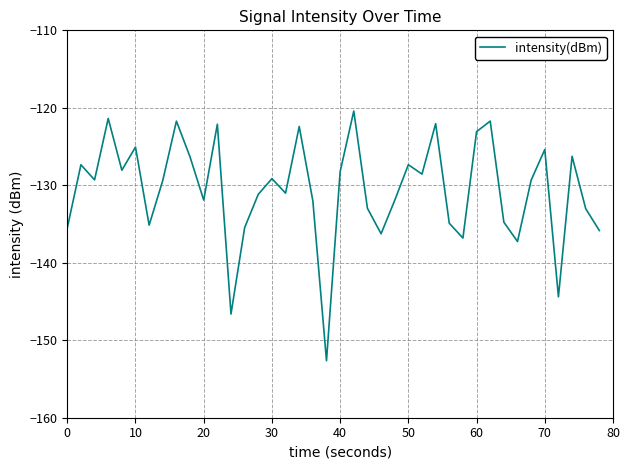

What is the greatest value displayed?

-120.4